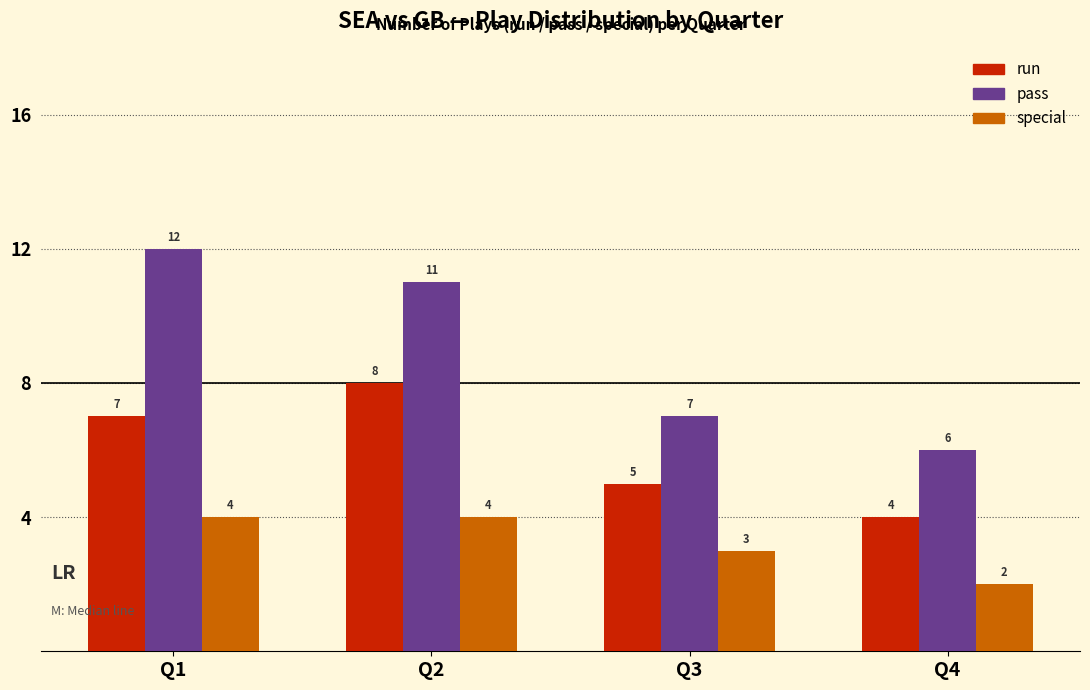

Is it true that special equals 2 at Q4?

True